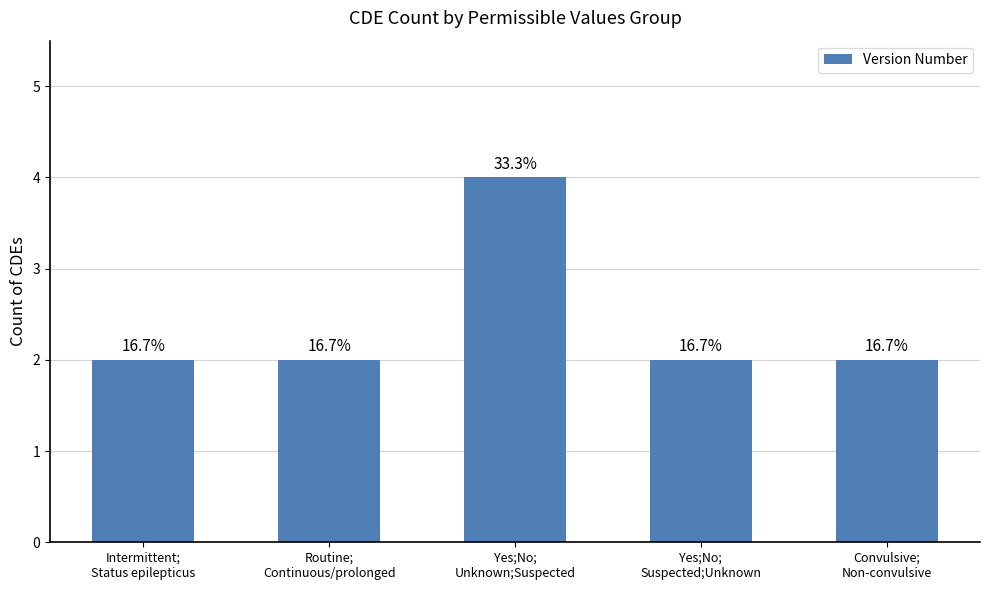

How many bars are there in total?

5